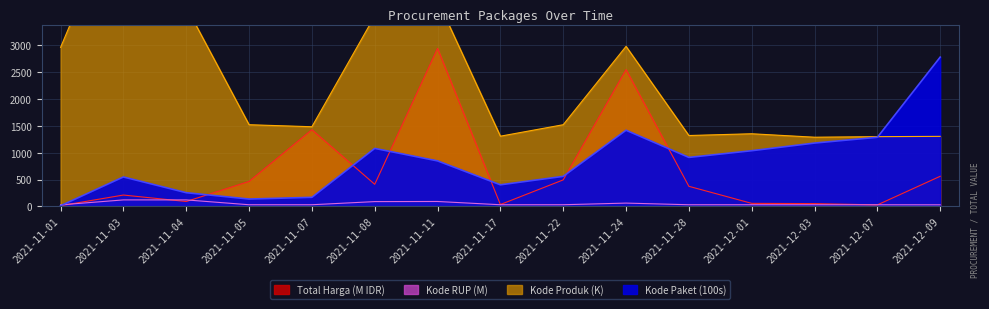

Count the number of categories in the chart.

15